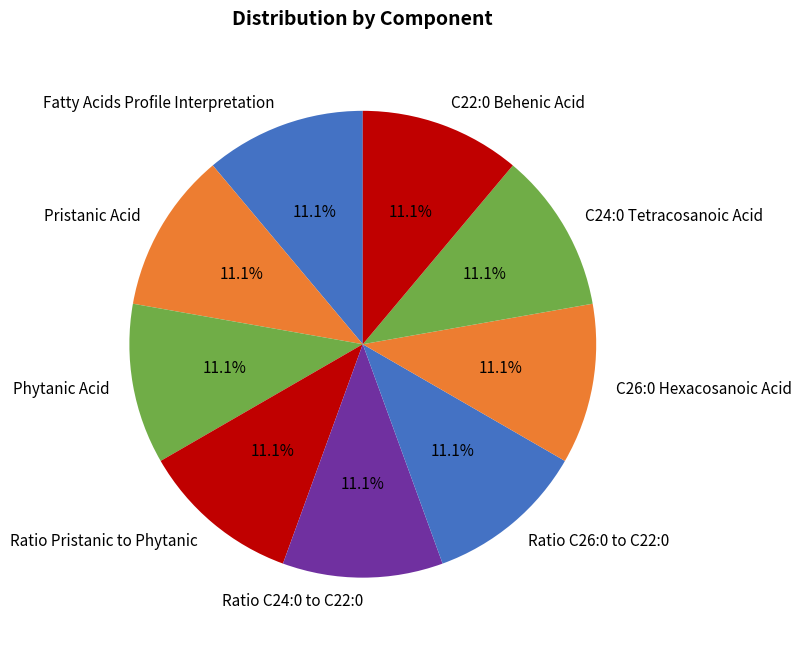

What portion of the pie excludes Pristanic Acid?

88.9%